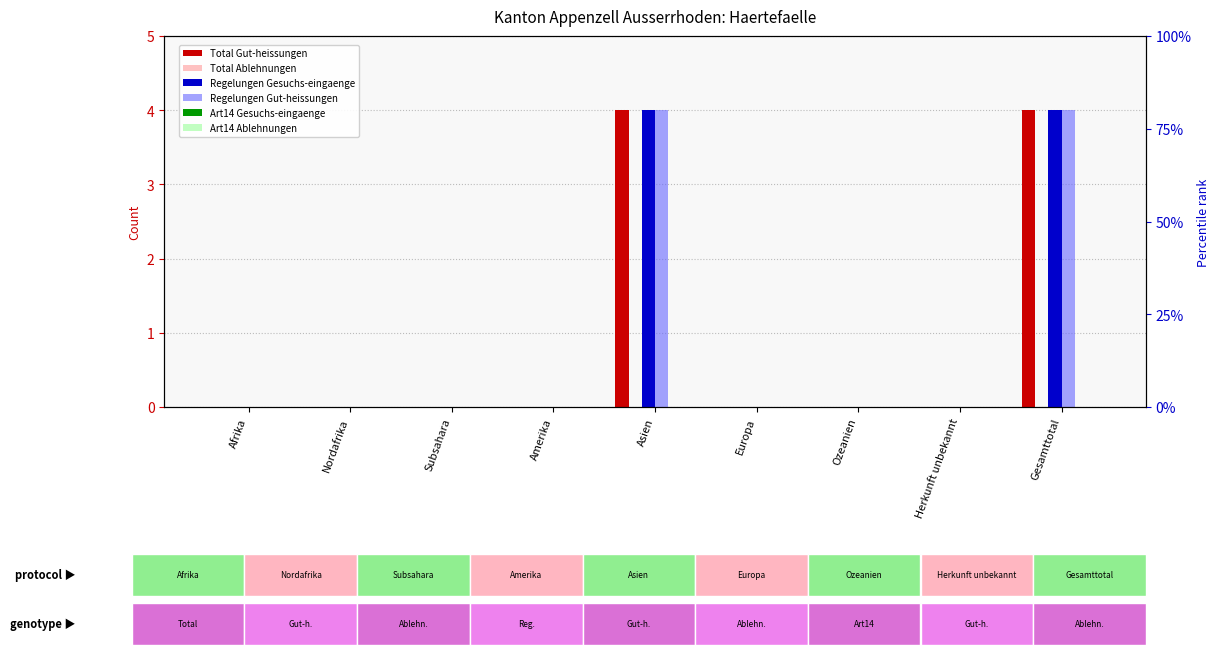

Which label corresponds to the smallest value in the chart?

Afrika